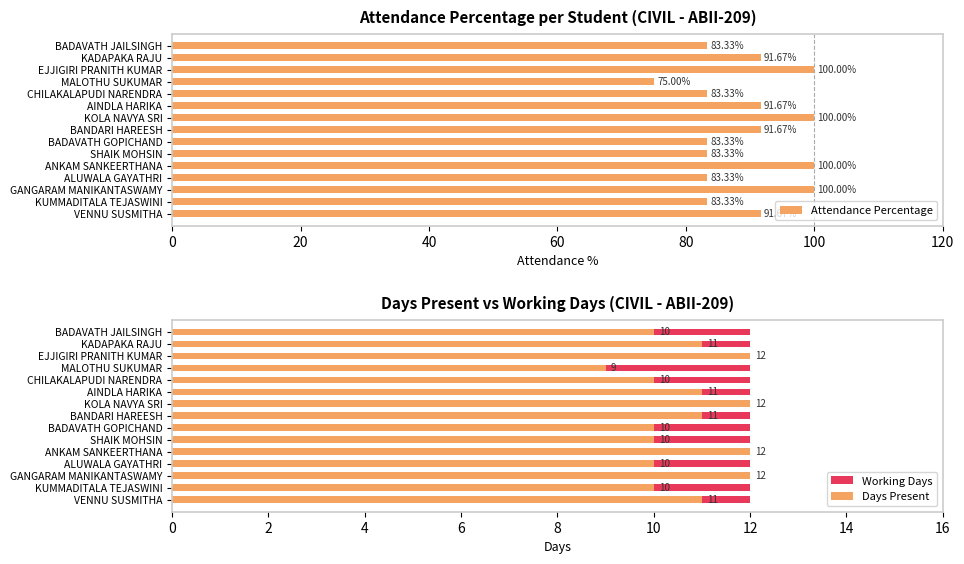

What is the difference between the Attendance Percentage values at BANDARI HAREESH and CHILAKALAPUDI NARENDRA?

8.3